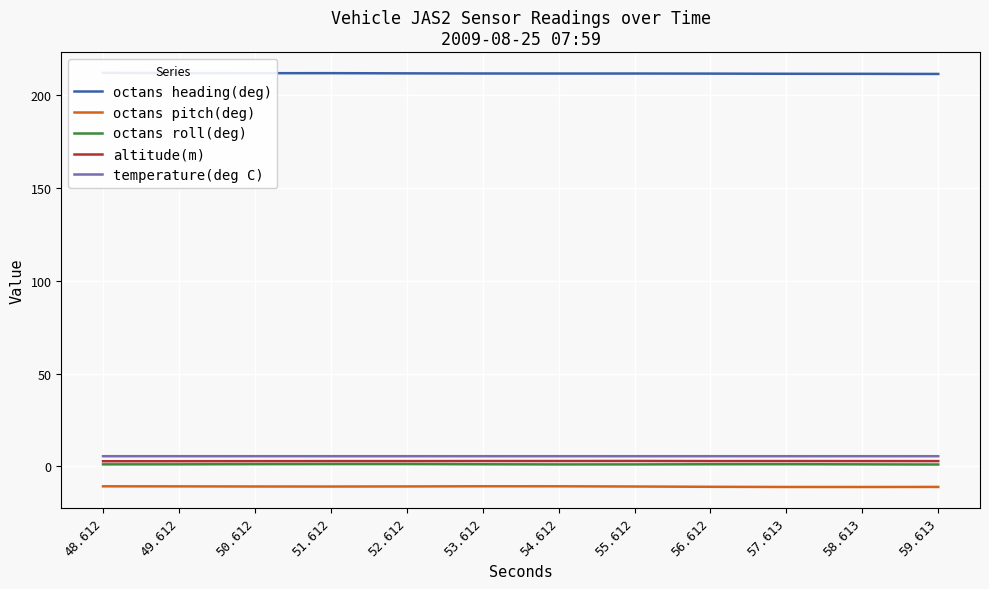

True or false: altitude(m) and octans roll(deg) intersect in this chart.

False